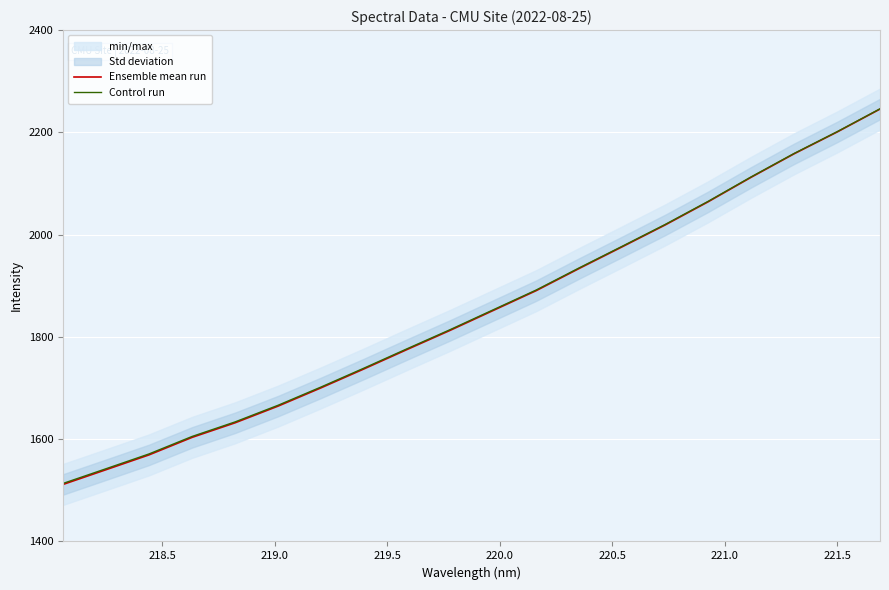

What is the highest value of the Control run series?

2246.1